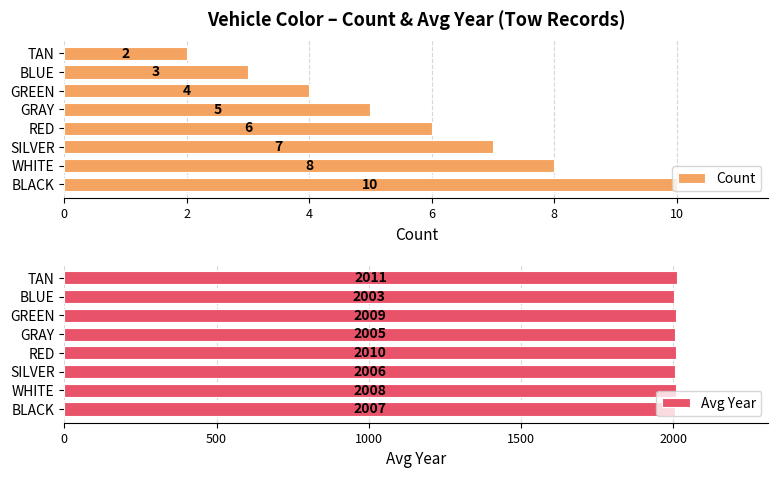

What is the difference between the Count values at TAN and GRAY?

3